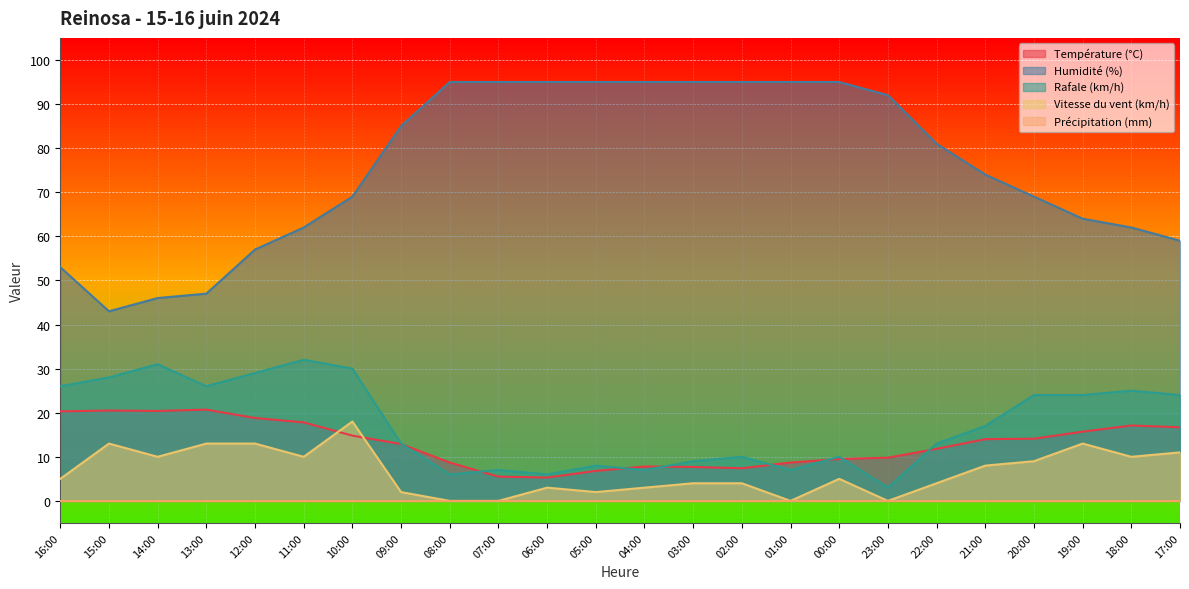

What is the highest value of the Vitesse du vent (km/h) series?

18.0